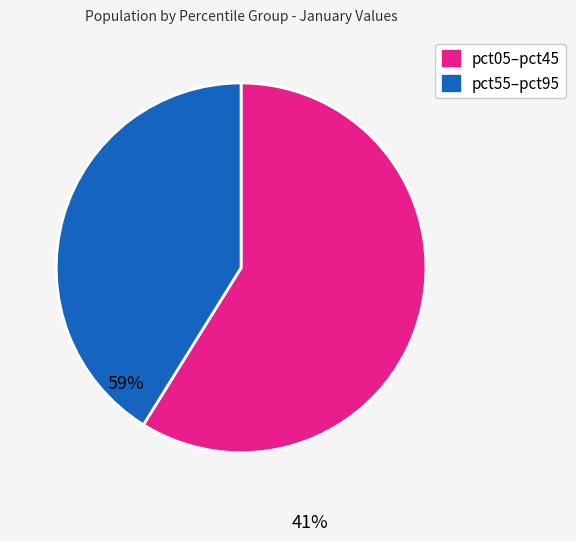

Does any single category account for the majority?

Yes